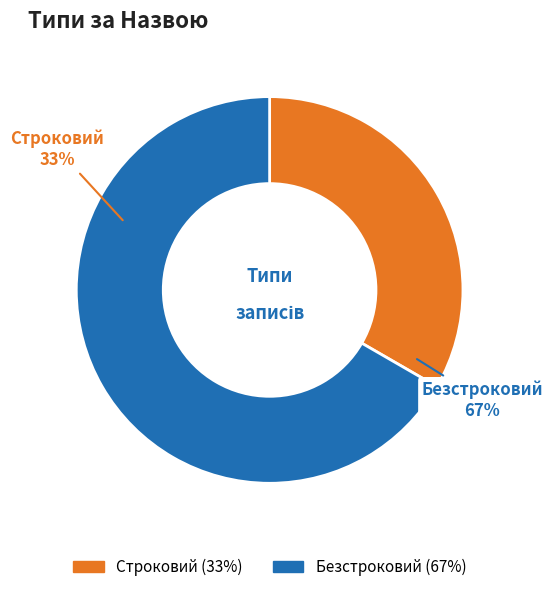

Rank the categories by value from highest to lowest.

Безстроковий, Строковий